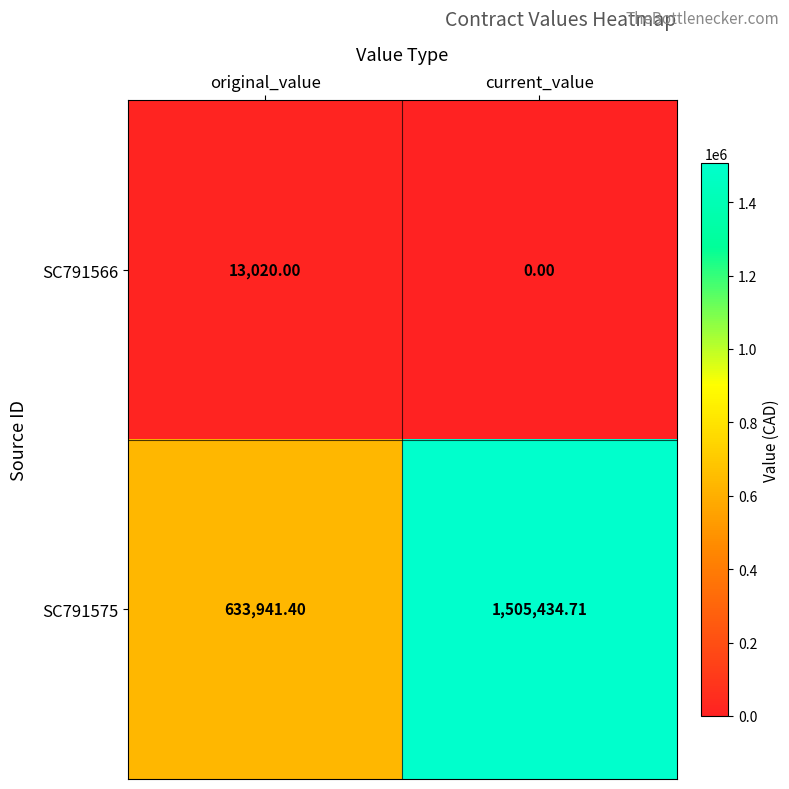

At which category is the sum across all series the highest?

current_value